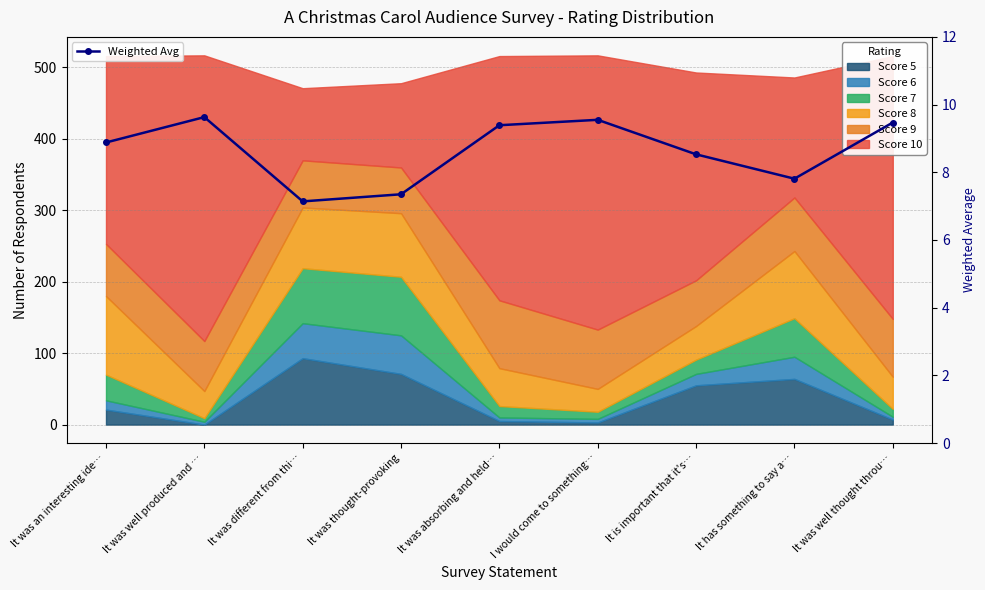

What position from the right is It was absorbing and held…?

5